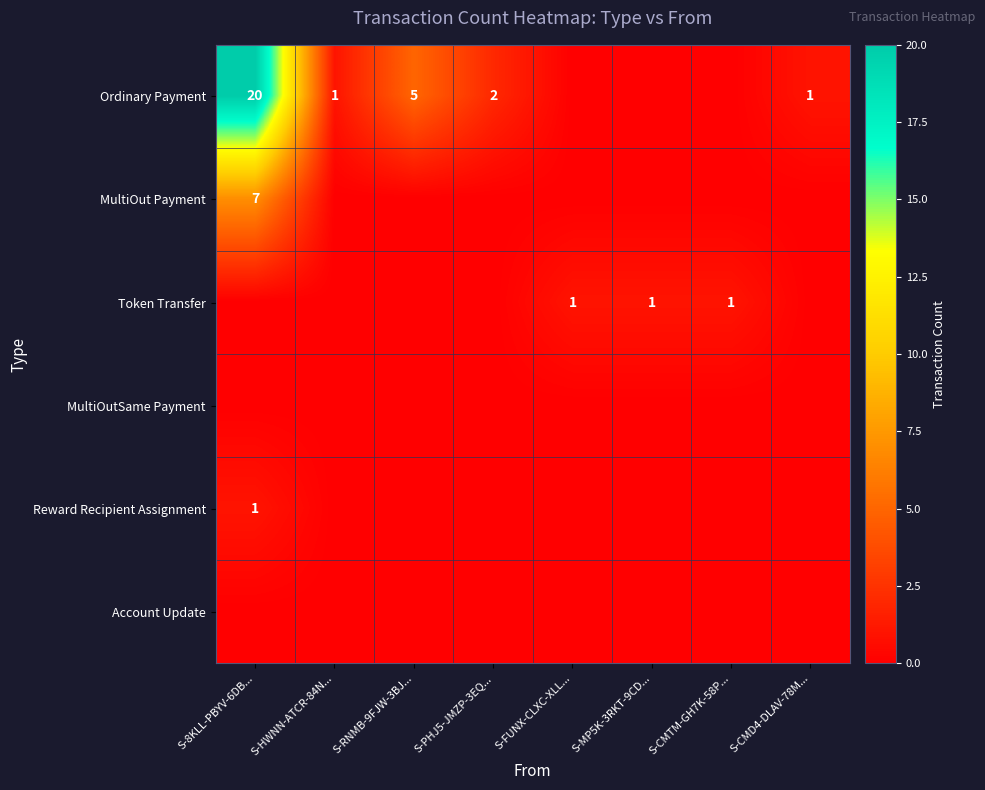

Count the number of data series in this chart.

6